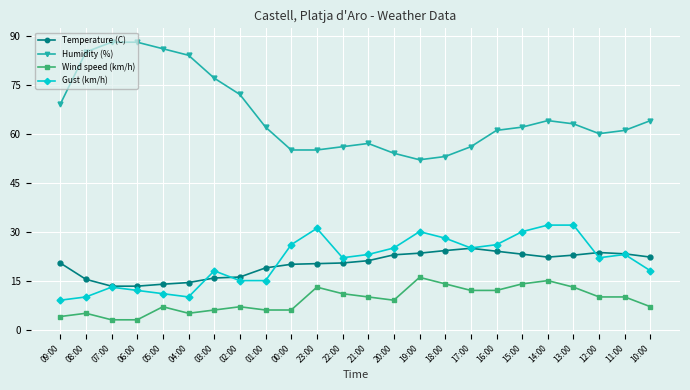

What are all the series names shown in the legend?

Temperature (C), Humidity (%), Wind speed (km/h), Gust (km/h)